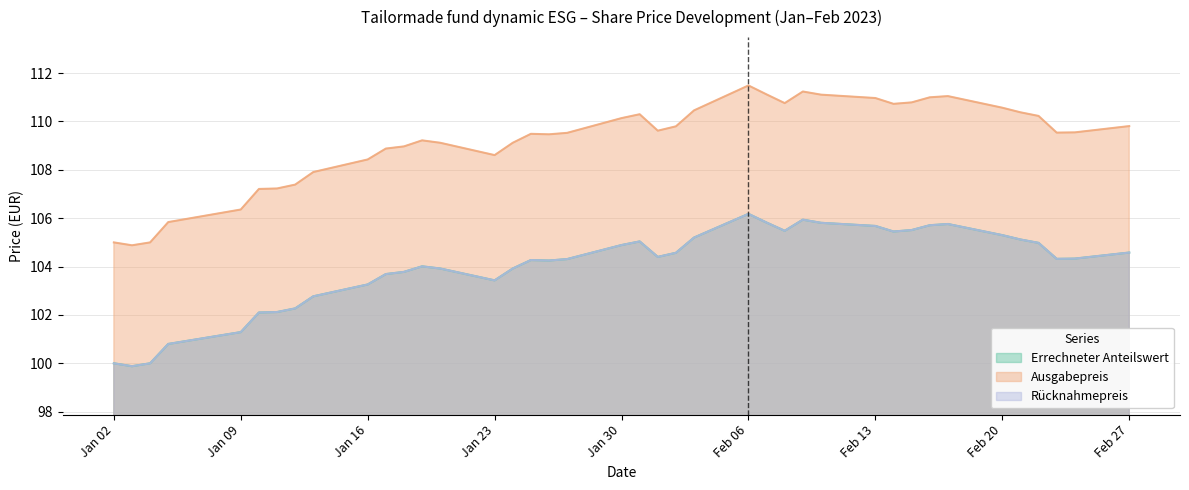

Which category has the highest value in the Rücknahmepreis series?

Feb 06